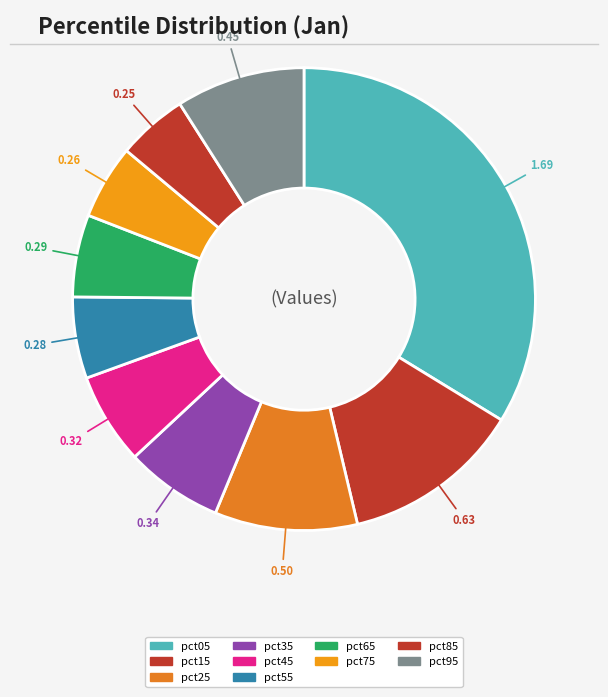

How many slices are in this pie chart?

10